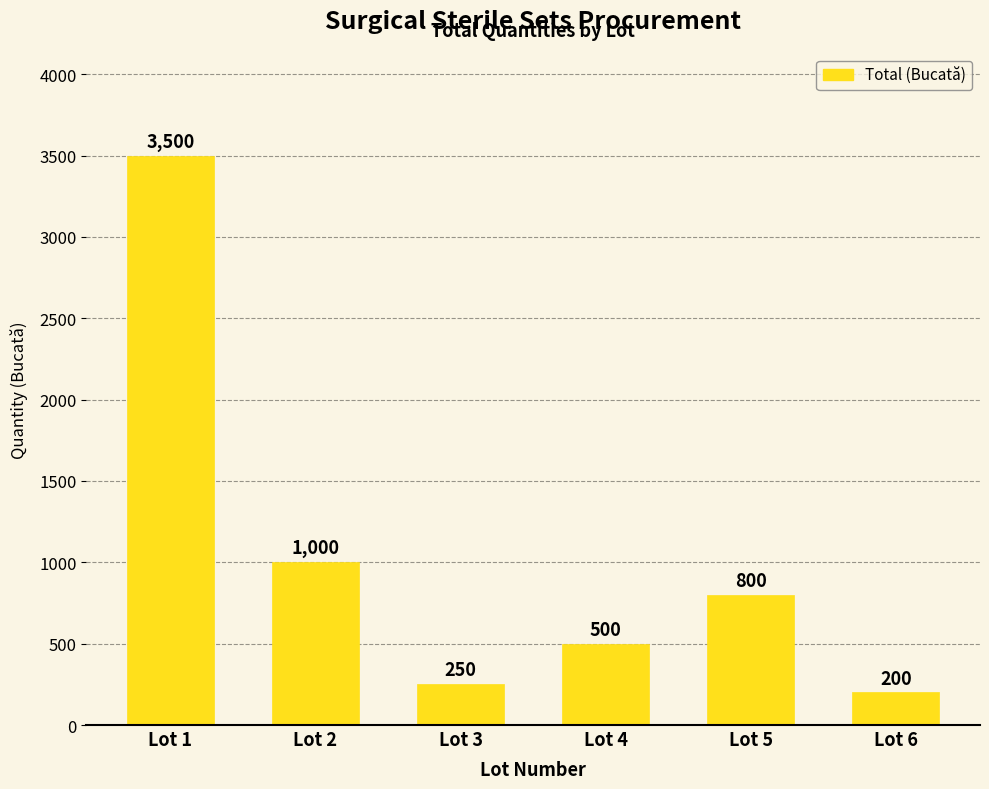

Rank the categories by value from lowest to highest.

Lot 6, Lot 3, Lot 4, Lot 5, Lot 2, Lot 1